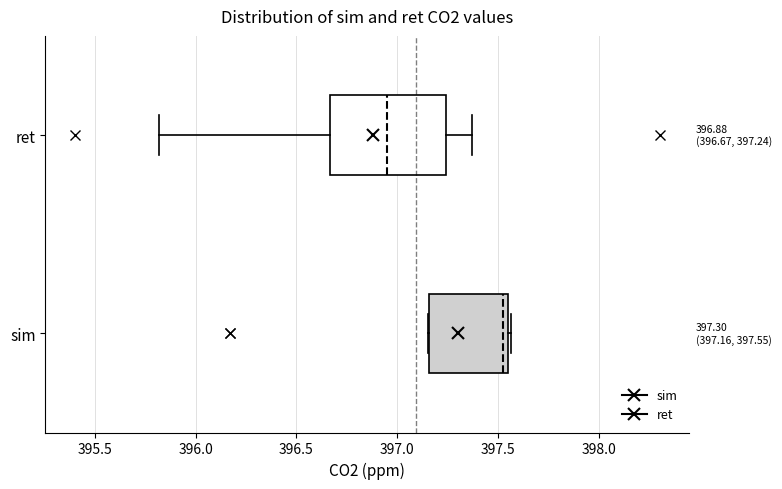

Which box has the furthest to the left median line?

ret